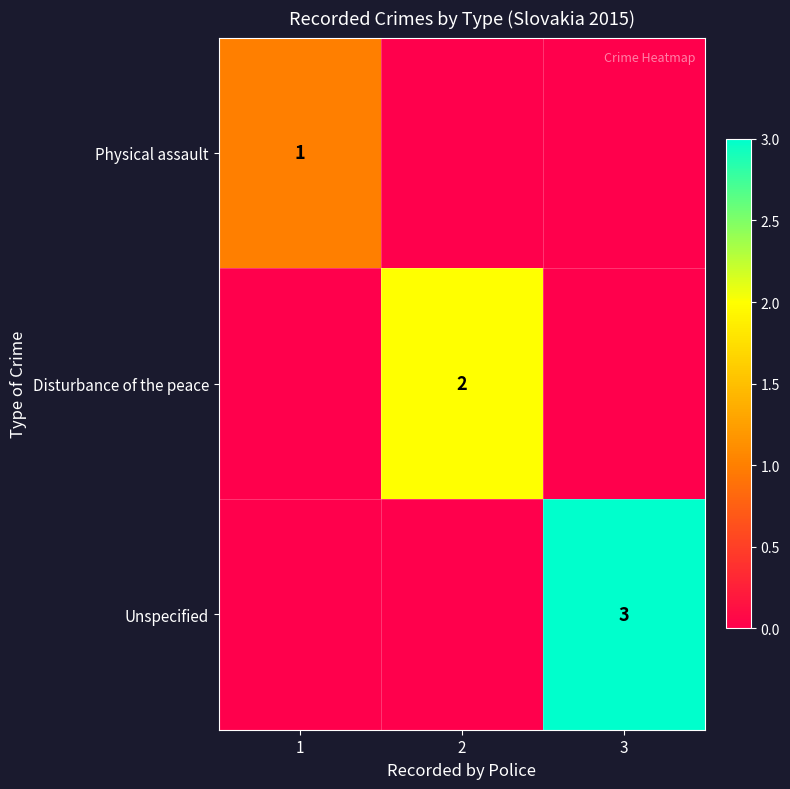

Is it true that Physical assault equals 2 at 1?

False